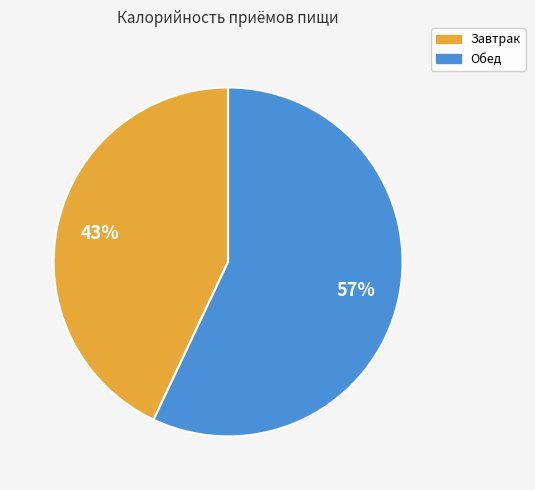

Rank the categories by value from highest to lowest.

Обед, Завтрак